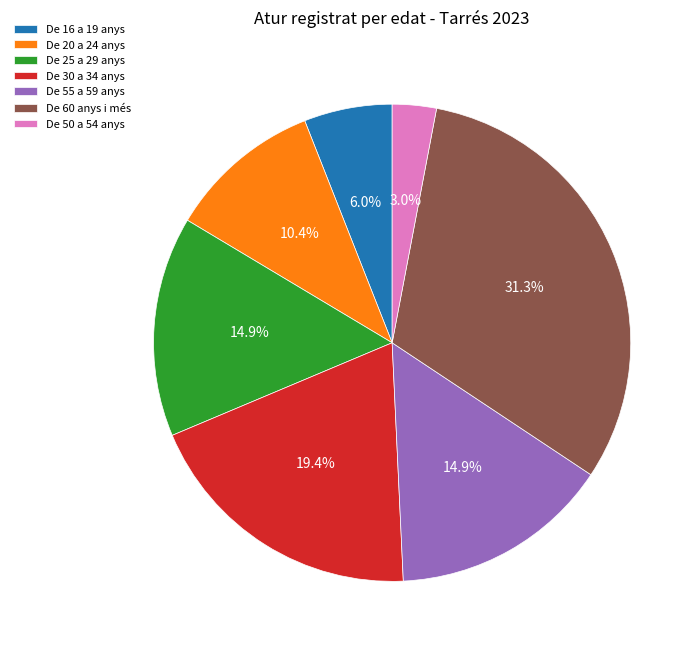

Is there a majority slice in this chart?

No